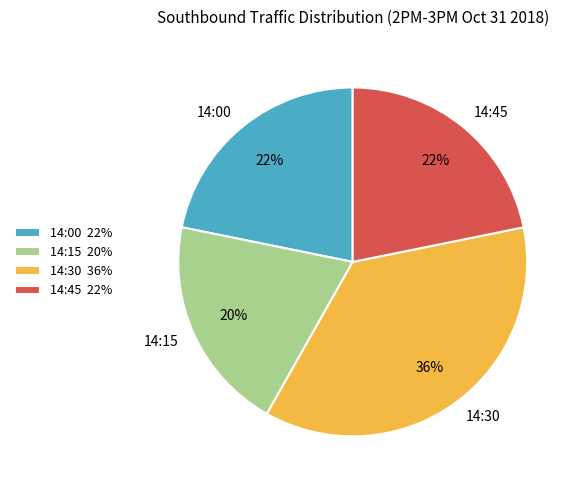

Is there any slice that represents more than half of the pie?

No